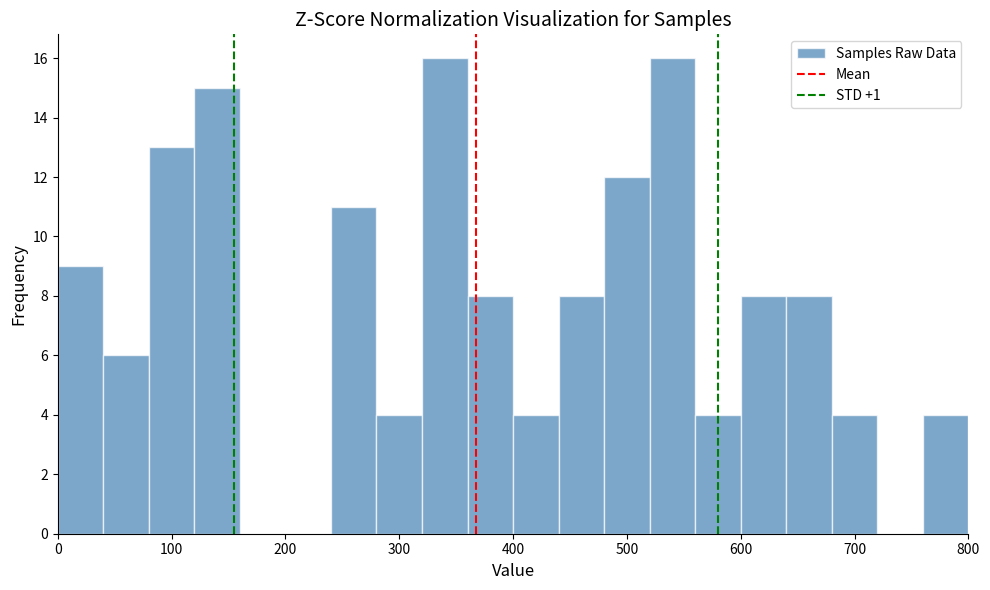

Reading left to right, list every bar in this chart as the range it spans on the x-axis followed by its height. The values are not printed on the chart, so give them approximately, as read against the axis.

0 to 40: 9
40 to 80: 6
80 to 120: 13
120 to 160: 15
160 to 200: 0
200 to 240: 0
240 to 280: 11
280 to 320: 4
320 to 360: 16
360 to 400: 8
400 to 440: 4
440 to 480: 8
480 to 520: 12
520 to 560: 16
560 to 600: 4
600 to 640: 8
640 to 680: 8
680 to 720: 4
720 to 760: 0
760 to 800: 4